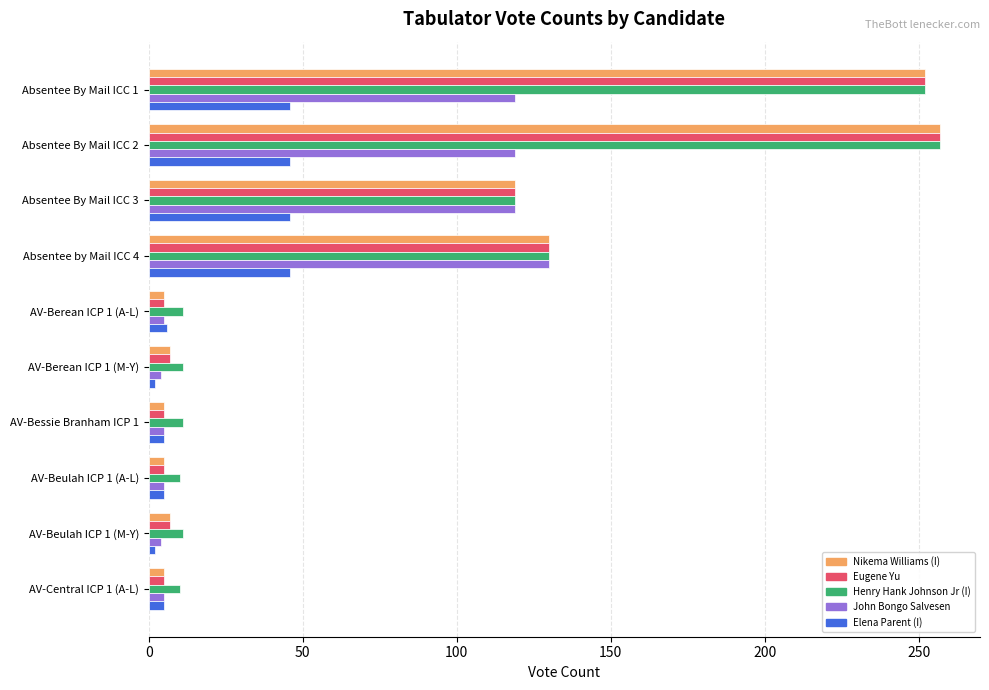

Where is Henry Hank Johnson Jr (I) nearest to the value 133?

Absentee by Mail ICC 4